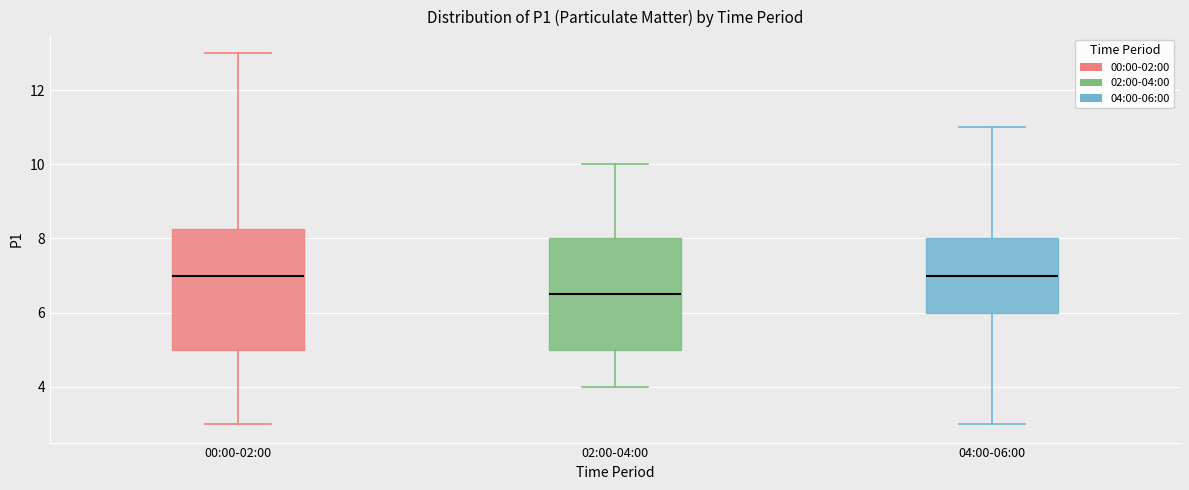

Reading left to right, read every box against the y-axis: the position of its median line, the range the box covers, and the ends of its whiskers. The values are not printed on the chart, so give them approximately, as read against the axis.

00:00-02:00: median 7.0, box 5.0 to 8.2, whiskers 3.0 to 13.0
02:00-04:00: median 6.6, box 5.0 to 8.0, whiskers 4.0 to 10.0
04:00-06:00: median 7.0, box 6.0 to 8.0, whiskers 3.0 to 11.0